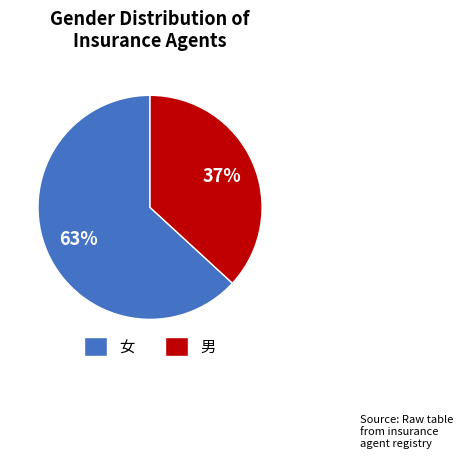

What is the majority slice?

女